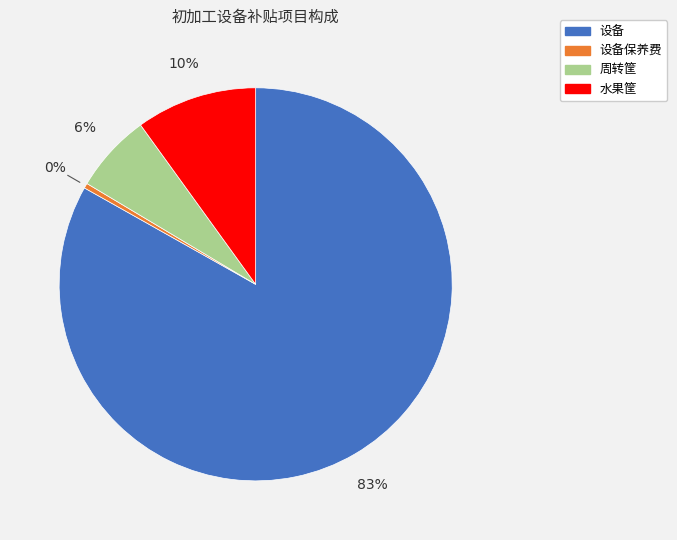

Does any single category account for the majority?

Yes